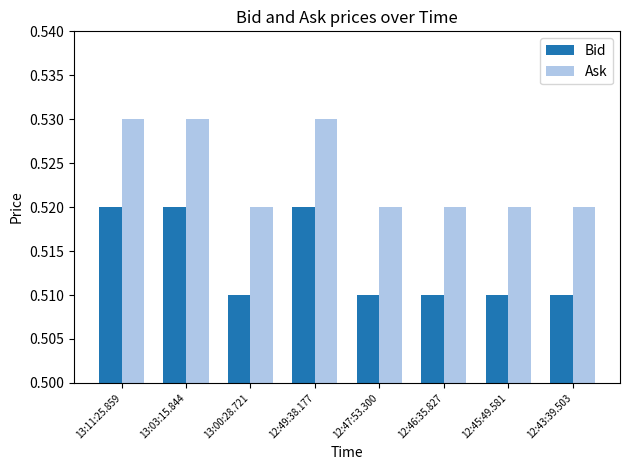

At 12:49:38.177, list the series in order from smallest to largest.

Bid, Ask